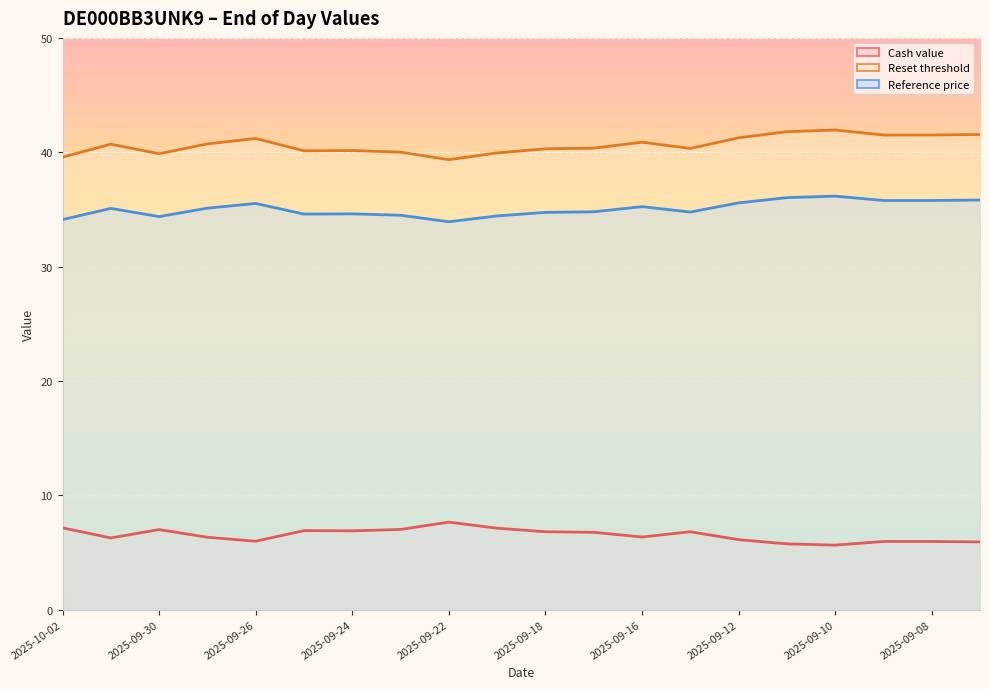

What is the label of the 16th point from the left?

2025-09-11